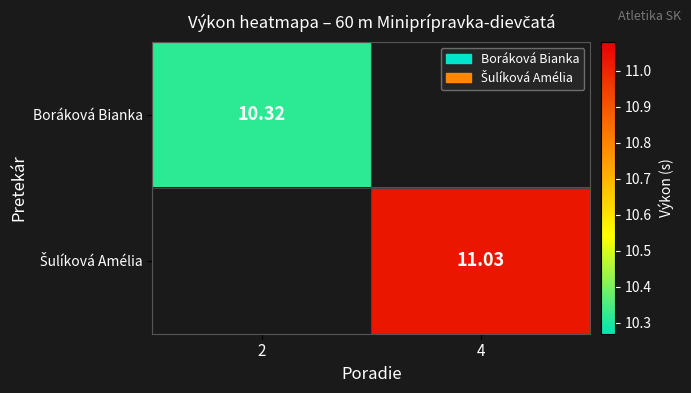

Which category has the highest value in the Boráková Bianka series?

2